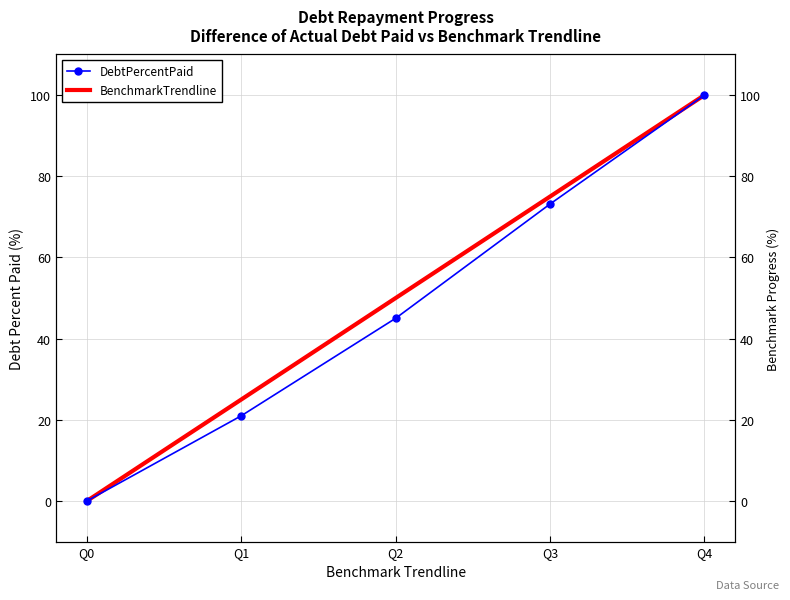

Where is DebtPercentPaid nearest to the value 50?

Q2